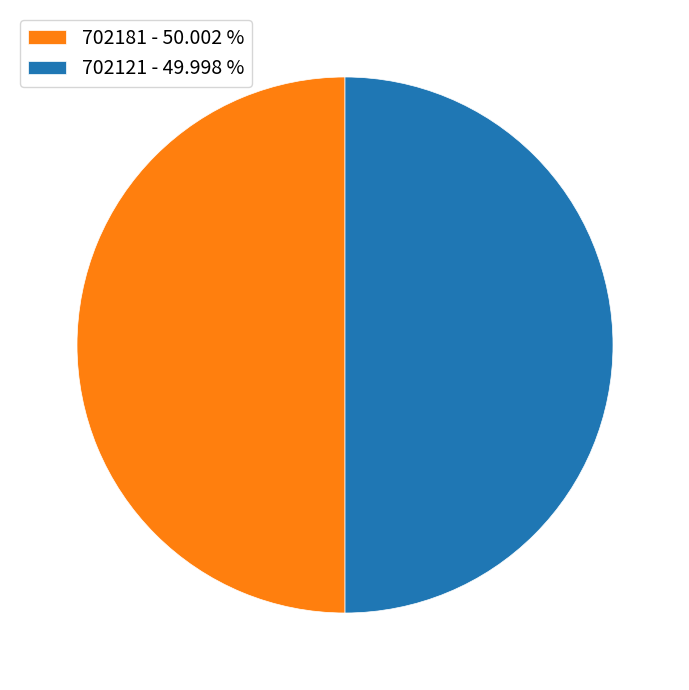

Combined, do 702181 - 50.002 % and 702121 - 49.998 % account for over 50%?

Yes